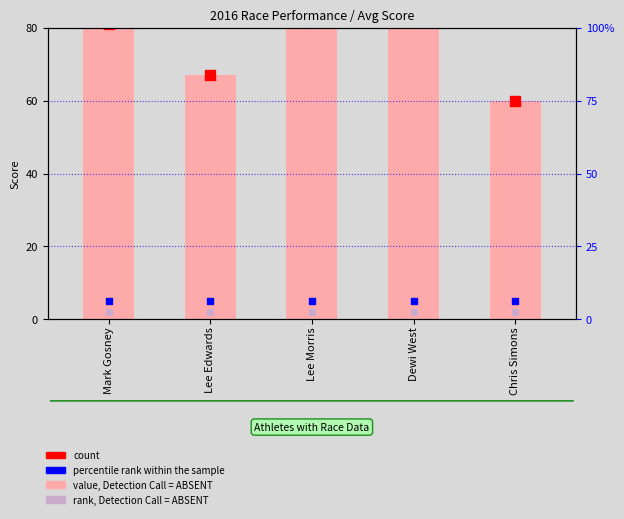

Is the value of count at Dewi West greater than the value of percentile rank within the sample at Chris Simons?

Yes